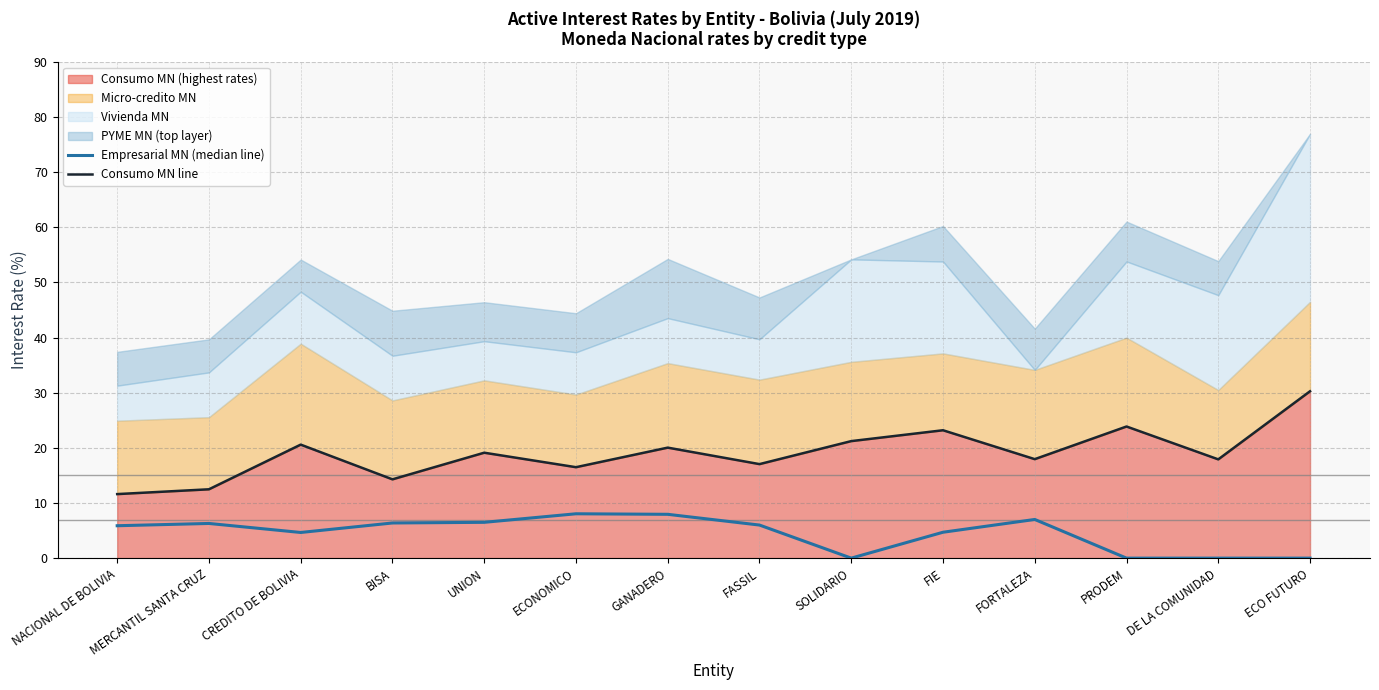

True or false: Consumo MN line and Empresarial MN (median line) intersect in this chart.

False